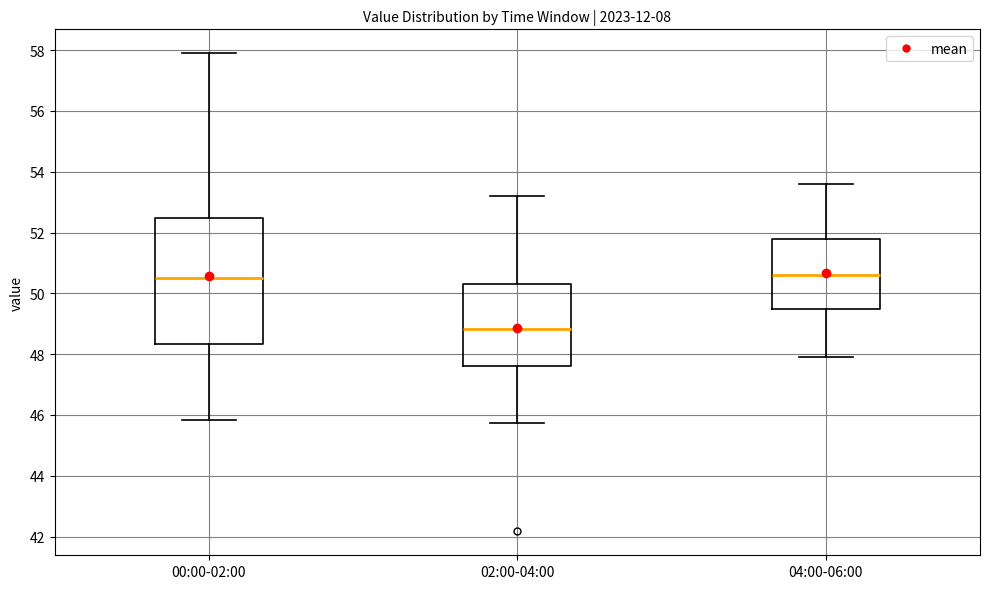

Reading left to right, transcribe this box plot: for each box, give where its median line is, the range the box spans, and where its two whiskers end, as read against the y-axis. The values are not printed on the chart, so give them approximately, as read against the axis.

00:00-02:00: median 50.6, box 48.4 to 52.4, whiskers 45.8 to 58.0
02:00-04:00: median 48.8, box 47.6 to 50.4, whiskers 45.8 to 53.2
04:00-06:00: median 50.6, box 49.6 to 51.8, whiskers 48.0 to 53.6